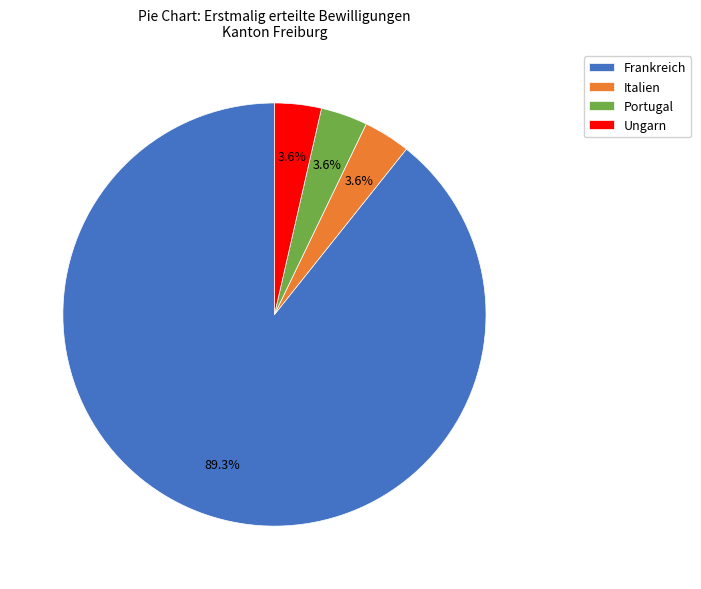

Which has a higher value, Frankreich or Italien?

Frankreich